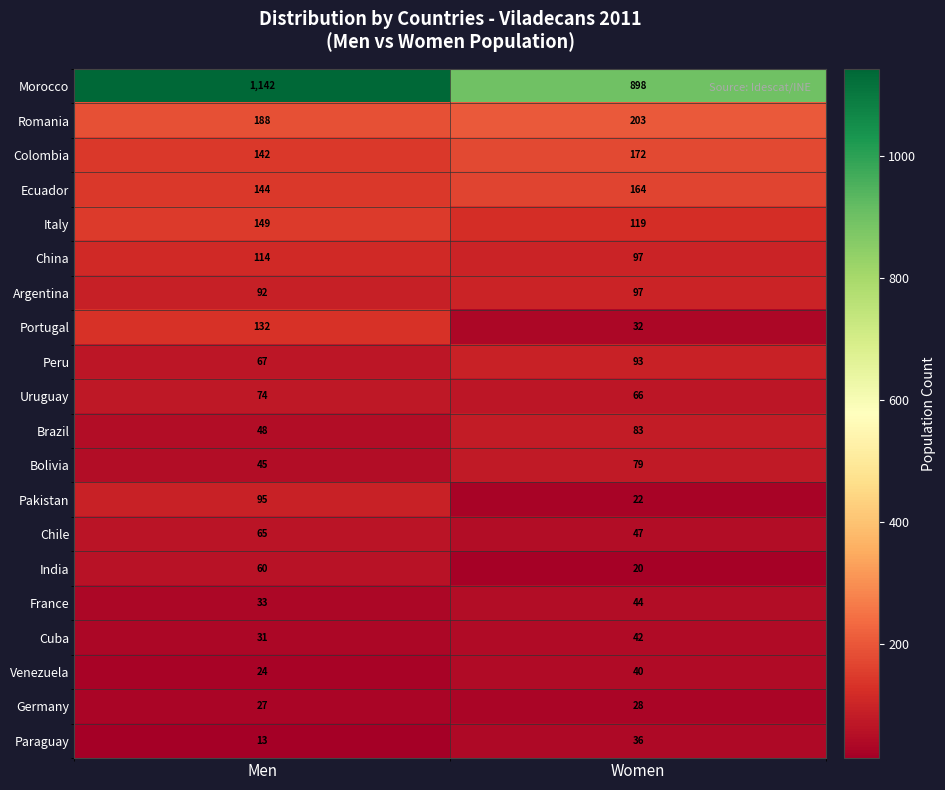

What is the difference between the maximum and minimum values in the Argentina series?

5